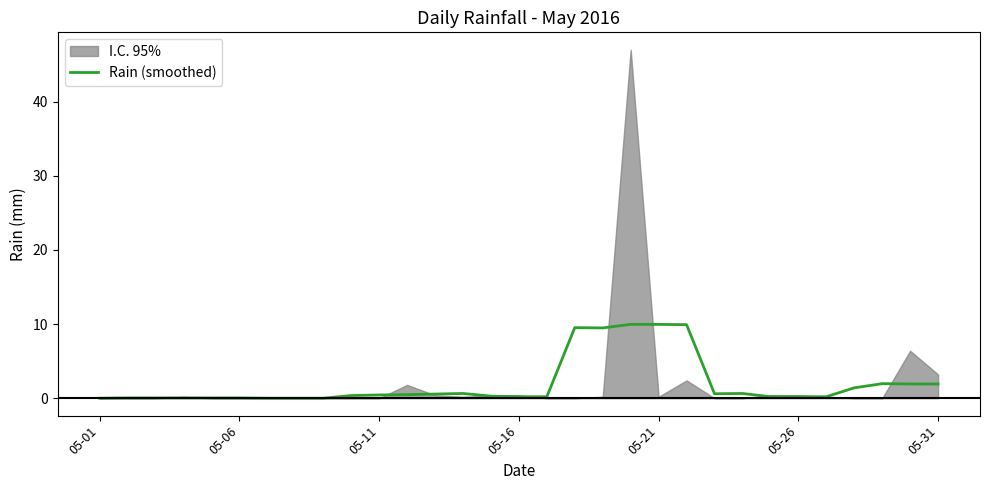

What is the maximum value for Rain (smoothed)?

10.0